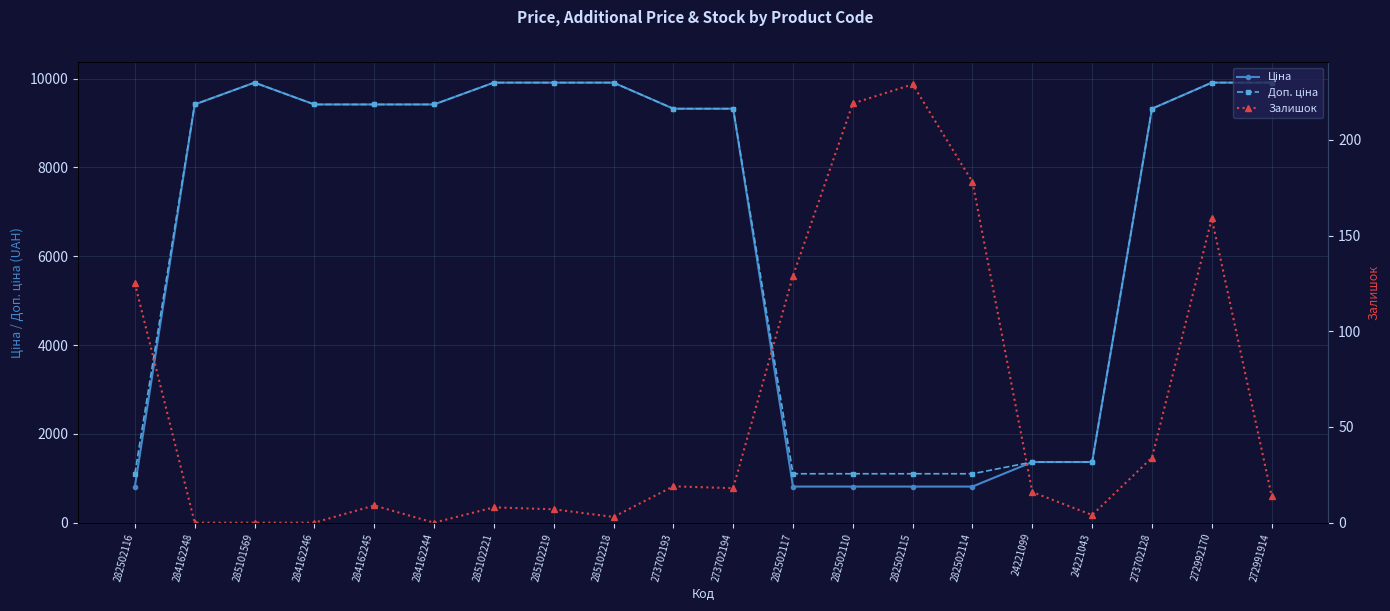

Rank the categories by Залишок value from lowest to highest.

284162248, 285101569, 284162246, 284162244, 285102218, 24221043, 285102219, 285102221, 284162245, 272991914, 24221099, 273702194, 273702193, 273702128, 282502116, 282502117, 272992170, 282502114, 282502110, 282502115